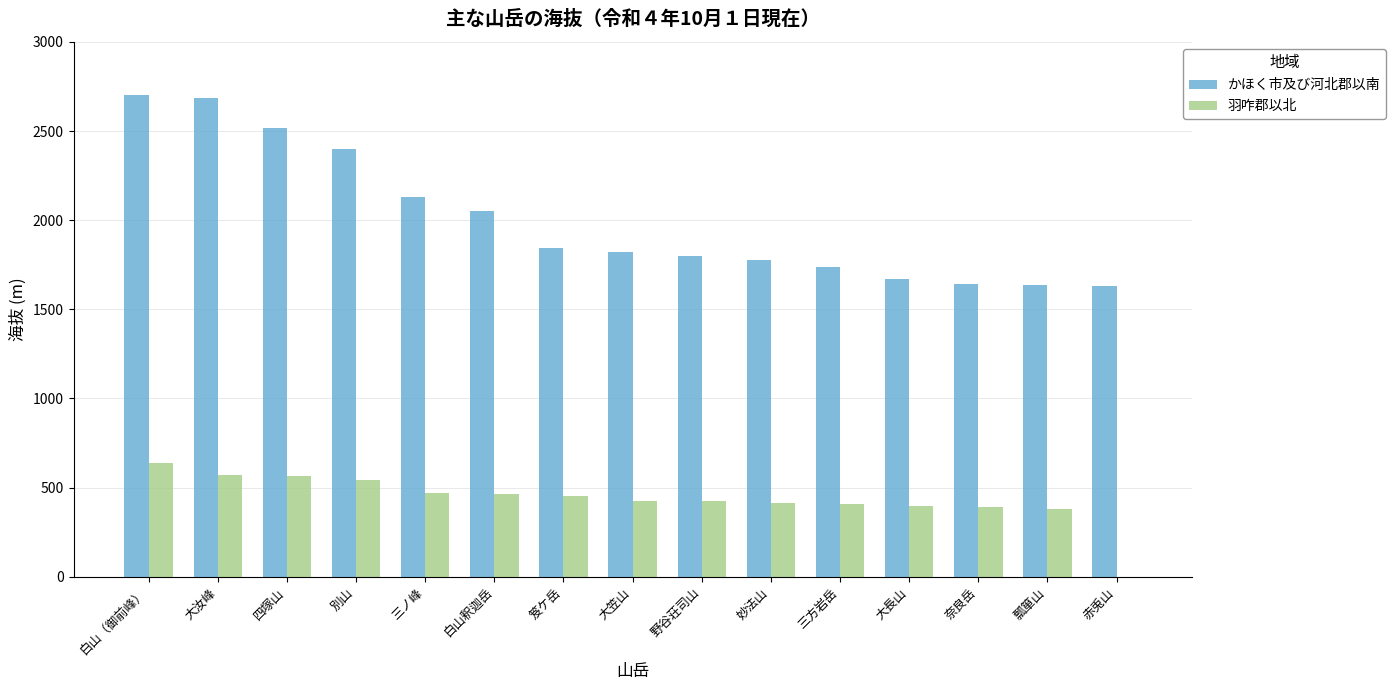

Is it true that 羽咋郡以北 equals 571 at 大汝峰?

True